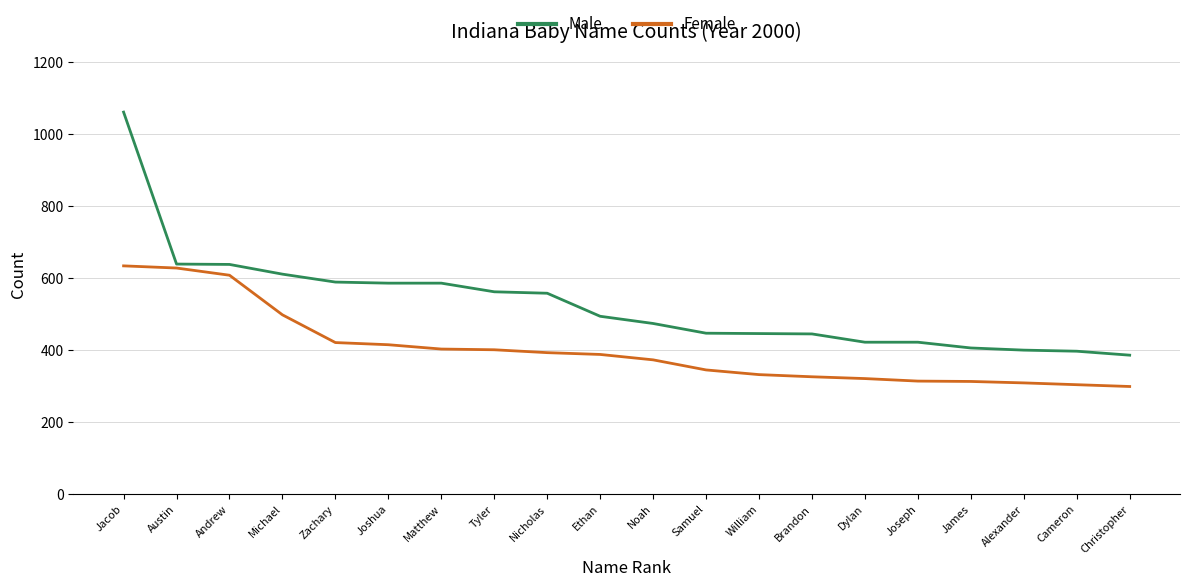

Is the value of Female at James greater than the value of Male at Joseph?

No